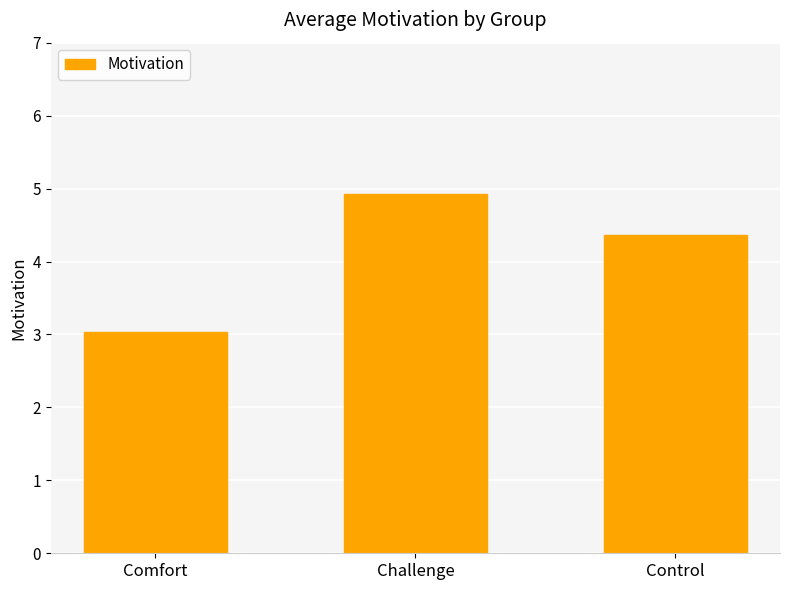

Which label corresponds to the largest value in the chart?

Challenge